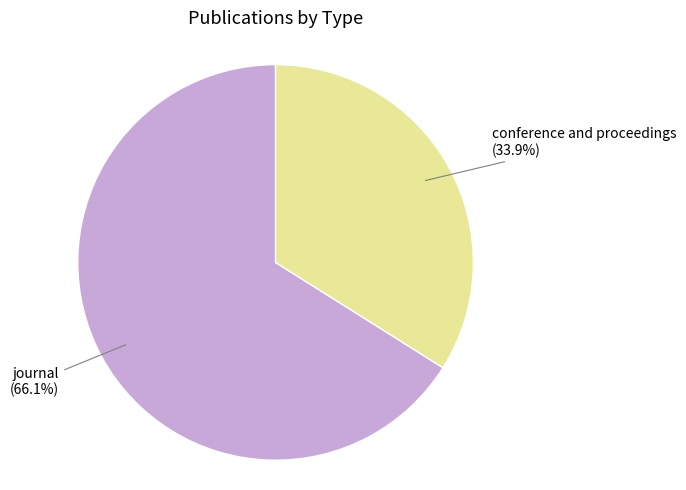

Count the number of slices in the pie.

2